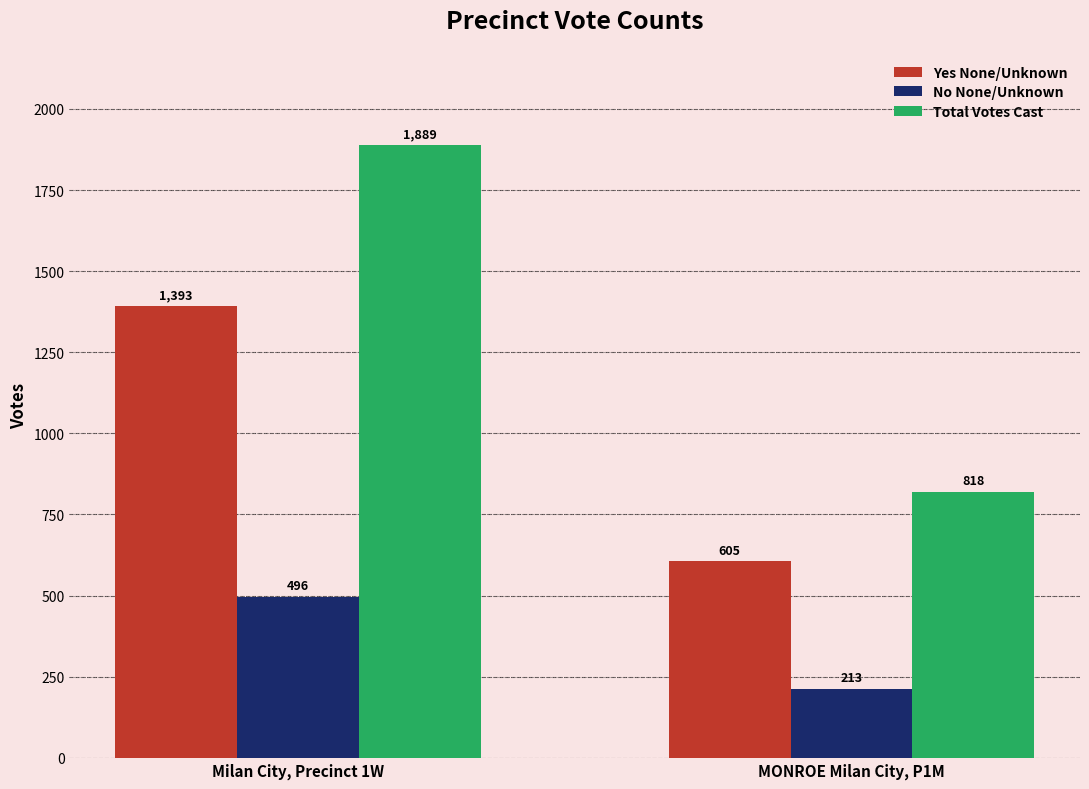

List the series in order of their peak value, lowest first.

No None/Unknown, Yes None/Unknown, Total Votes Cast